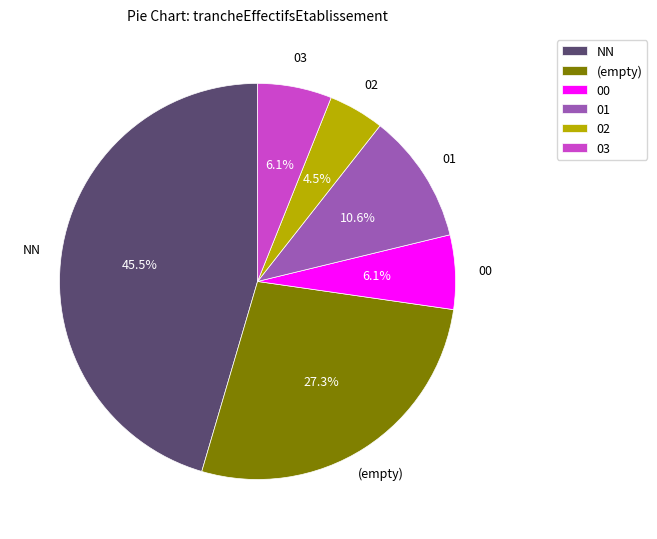

Which category has the biggest portion of the pie?

NN